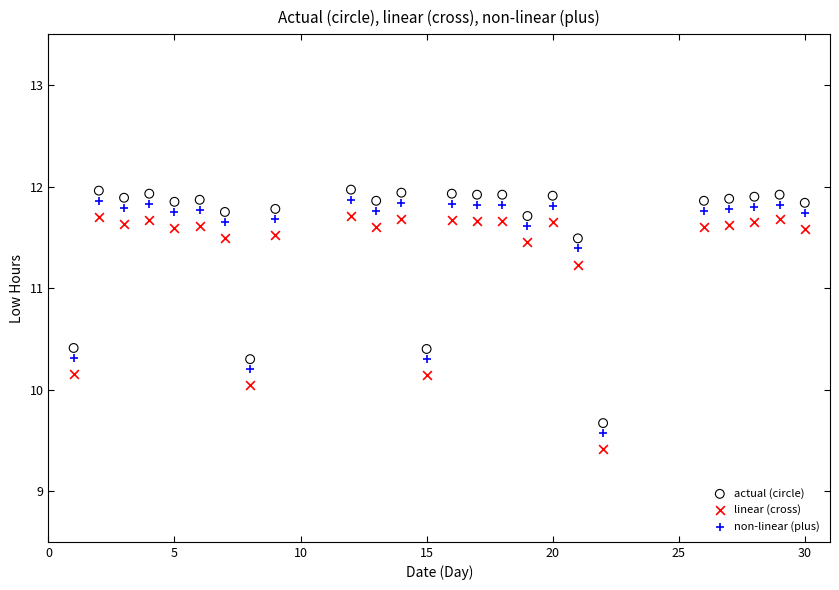

What are all the series names shown in the legend?

actual (circle), linear (cross), non-linear (plus)